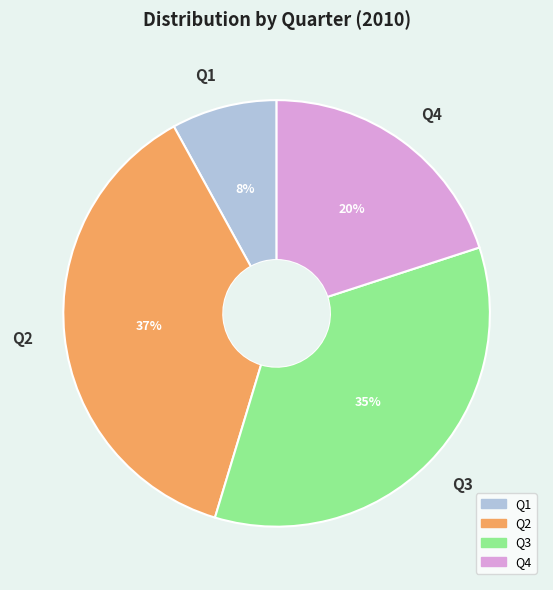

Between Q2 and Q3, which is larger?

Q2